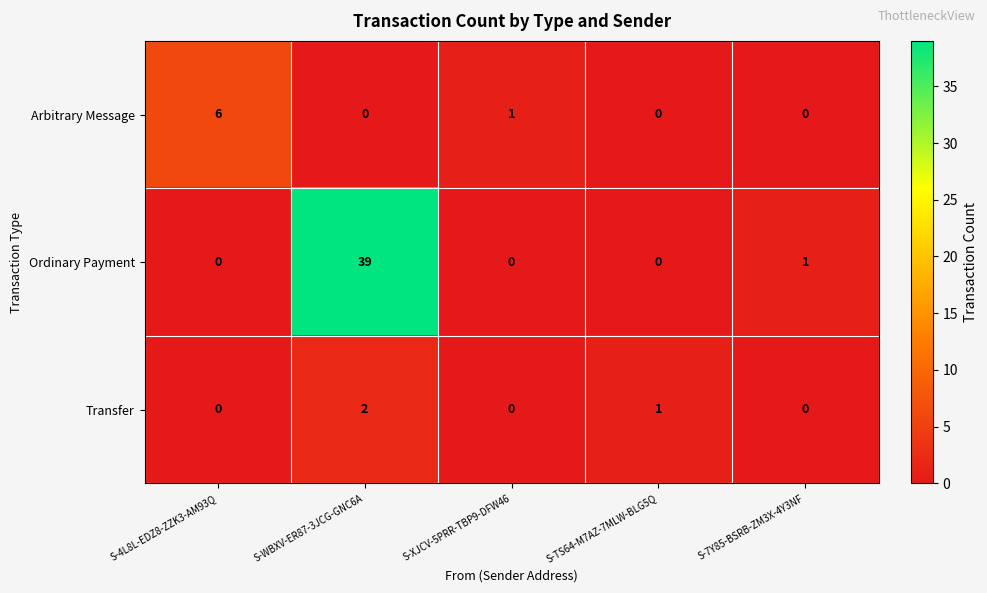

At which category does the chart reach its peak across all series?

S-WBXV-ER87-3JCG-GNC6A